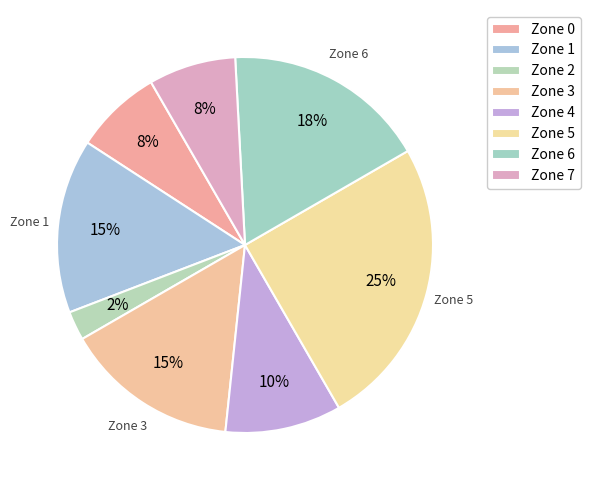

The Zone 1 slice represents 10% of the pie. True or false?

False